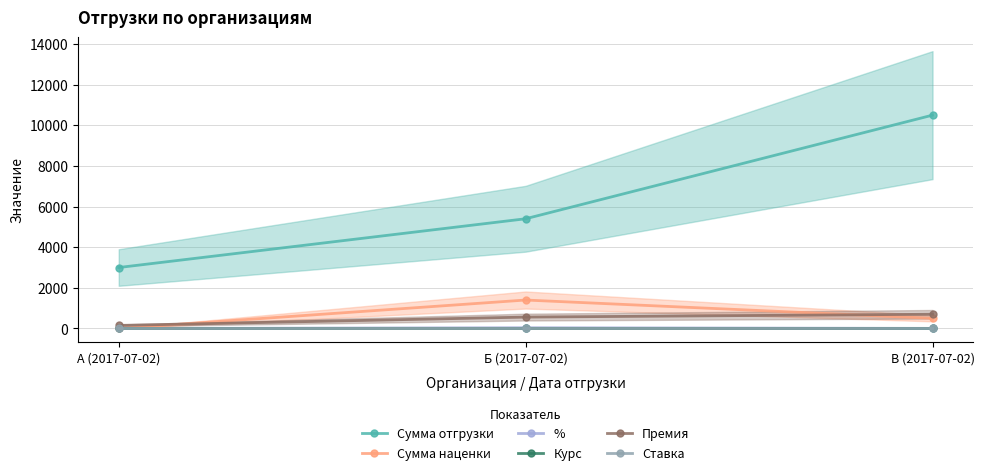

What is the difference between the maximum and second lowest values in the Премия series?

140.0